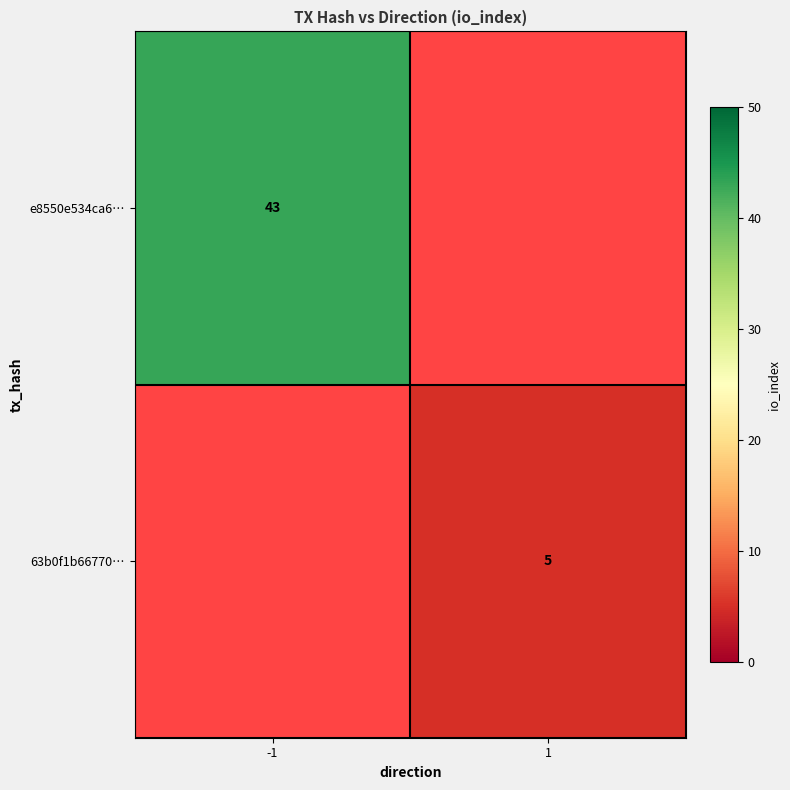

Is the value of 63b0f1b66770… at 1 greater than the value of e8550e534ca6… at -1?

No